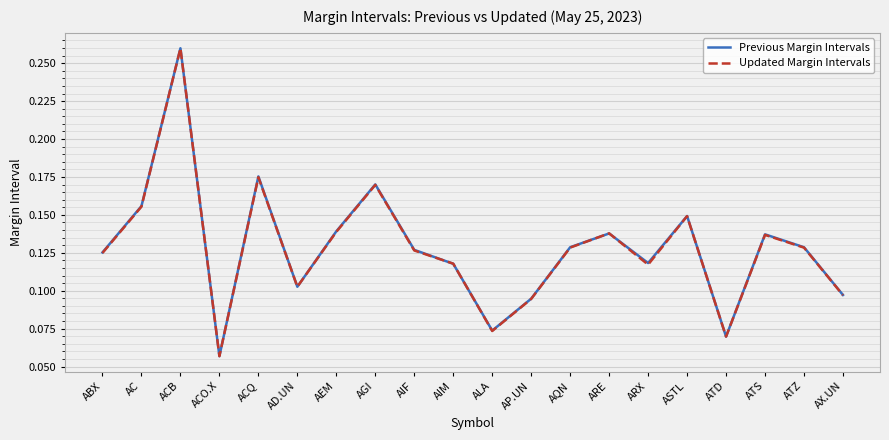

Is it true that Previous Margin Intervals equals 0.0 at AP.UN?

False